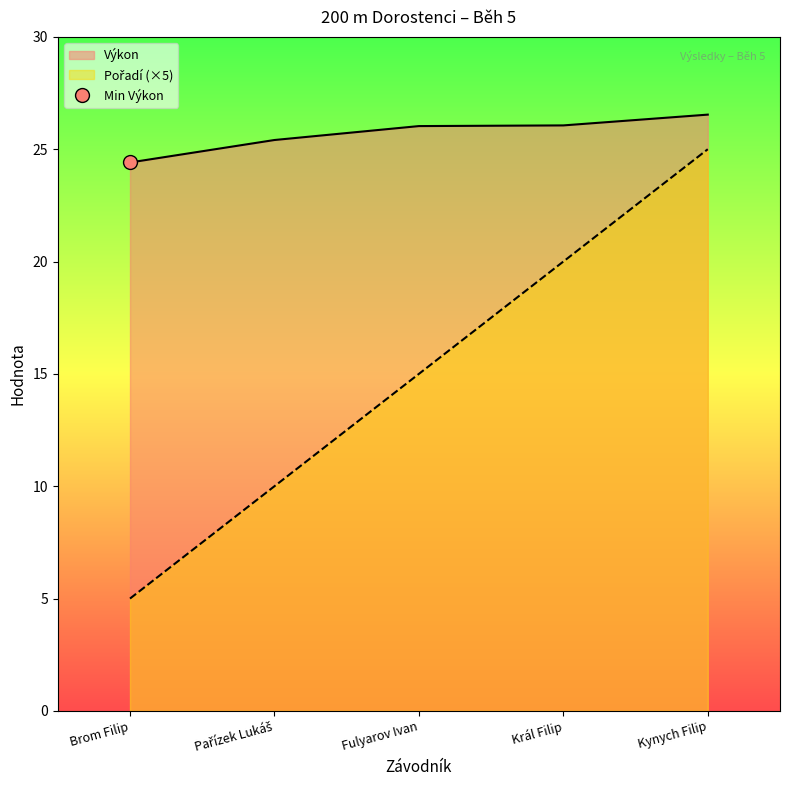

True or false: Výkon has more than 0 interior local peaks.

False